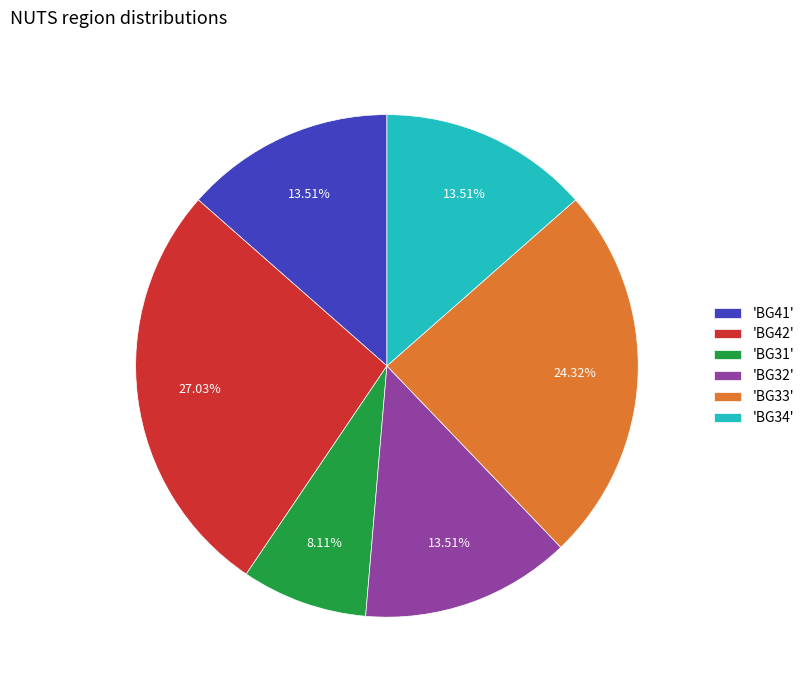

Does any single category account for the majority?

No